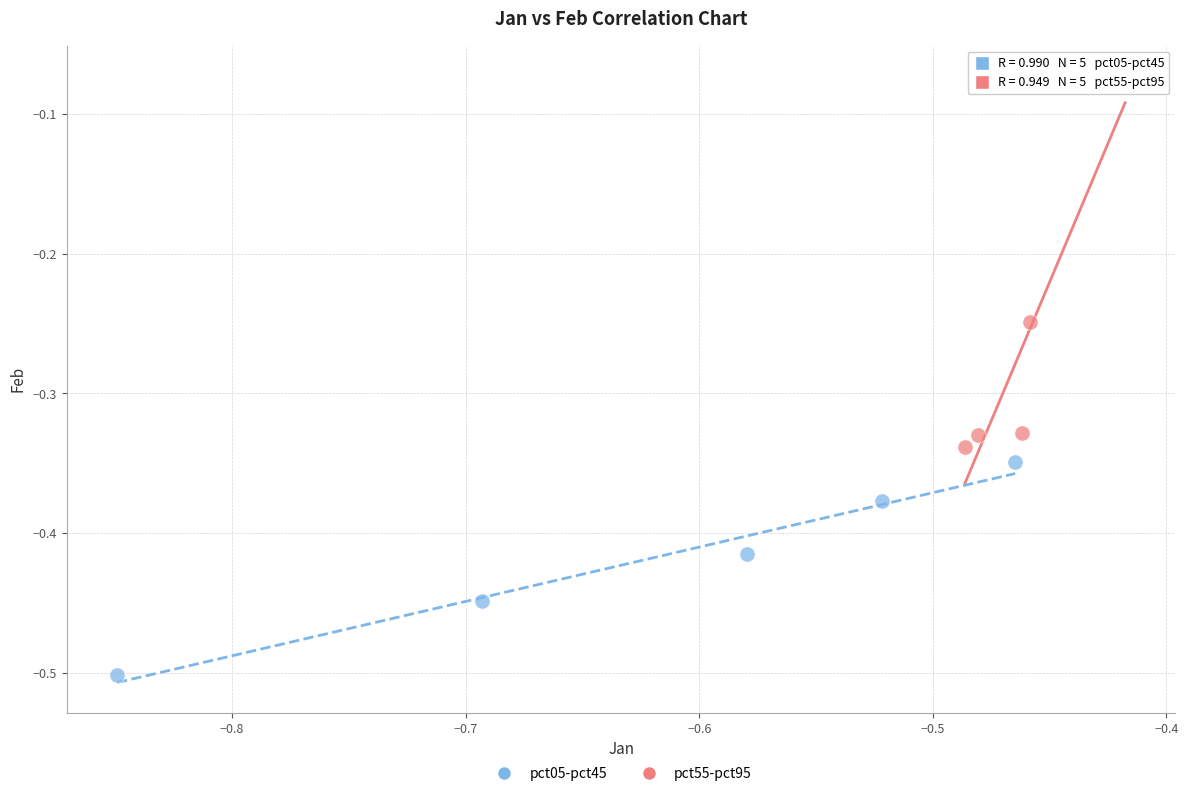

Which series reaches the minimum Y coordinate?

pct05-pct45